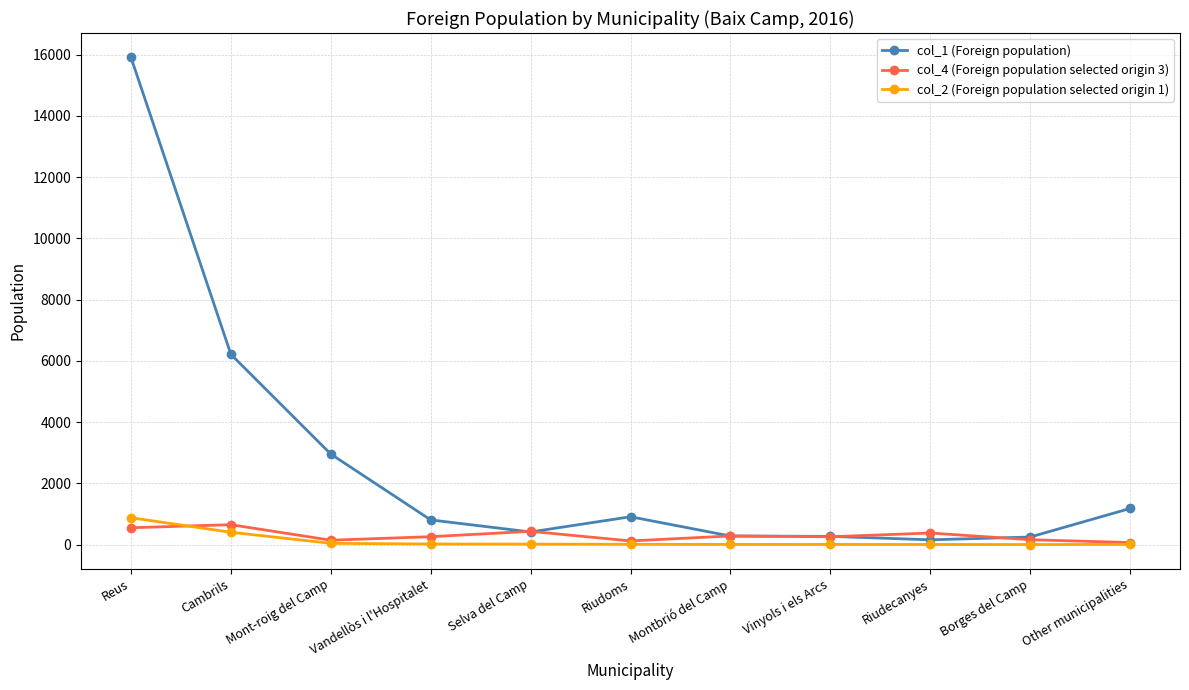

At which label does col_2 (Foreign population selected origin 1) reach its peak?

Reus